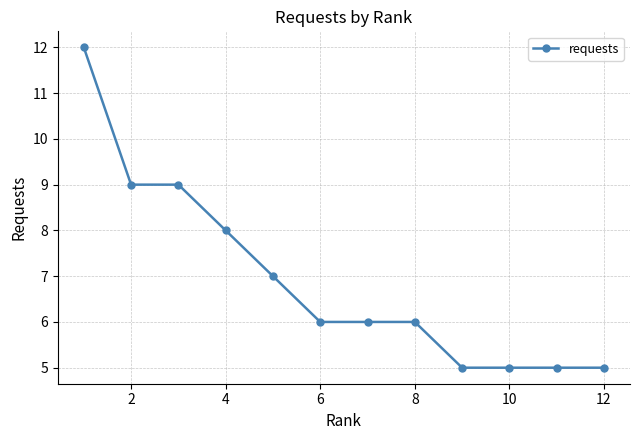

What is the minimum value shown in the chart?

5